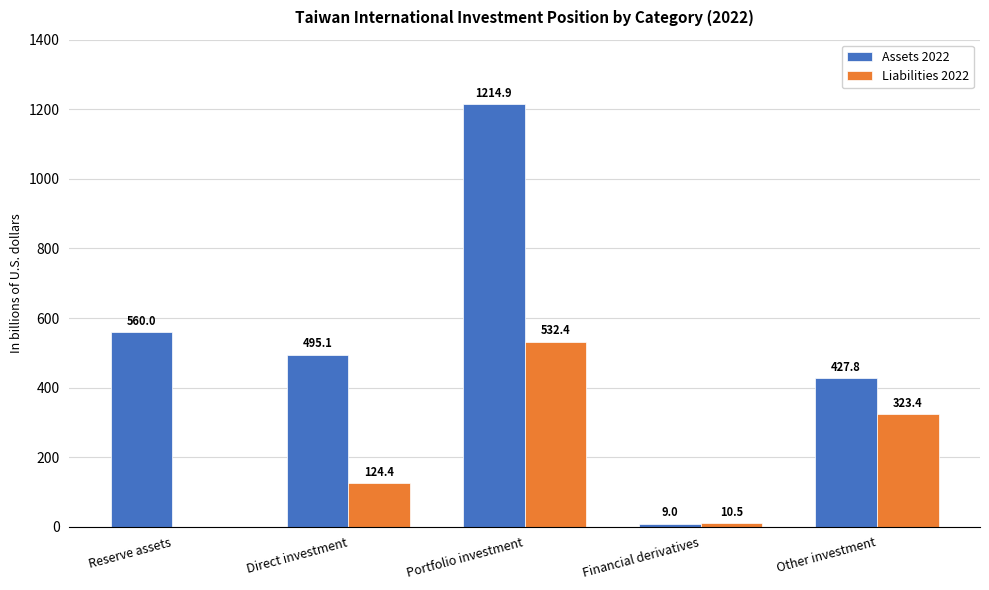

What is the sum of the Liabilities 2022 values at Direct investment and Reserve assets?

124.4